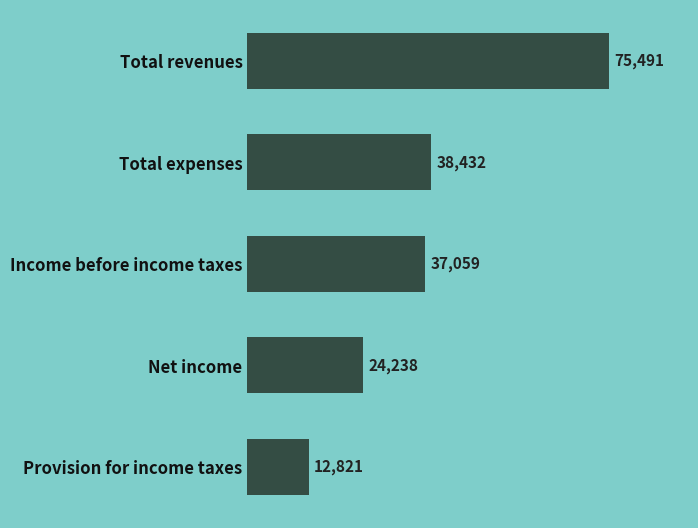

Reading top to bottom, transcribe all the data shown in this chart.

75491	38432	37059	24238	12821